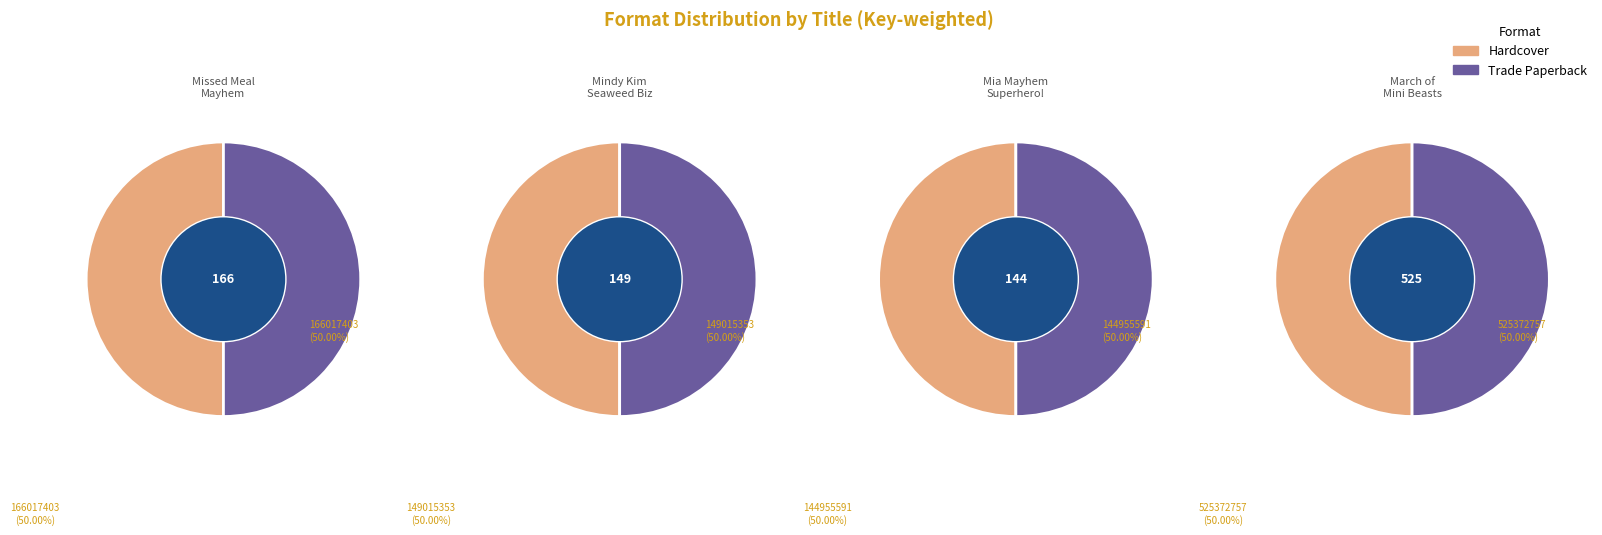

Is it true that March of the Mini Beasts is 48% of the pie?

False